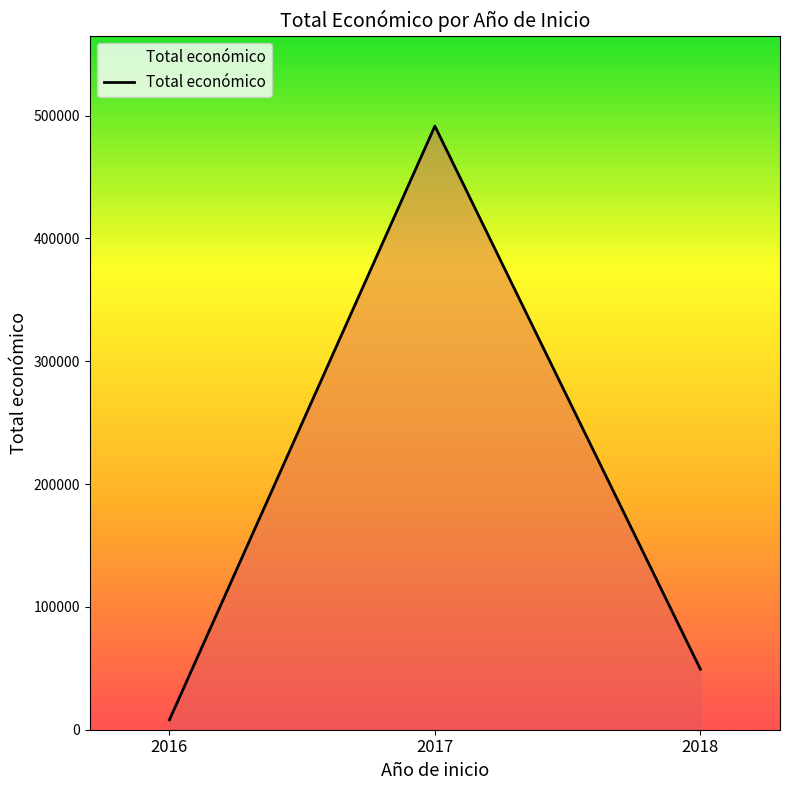

What value does the data have at 2016, to the nearest 50?

8000